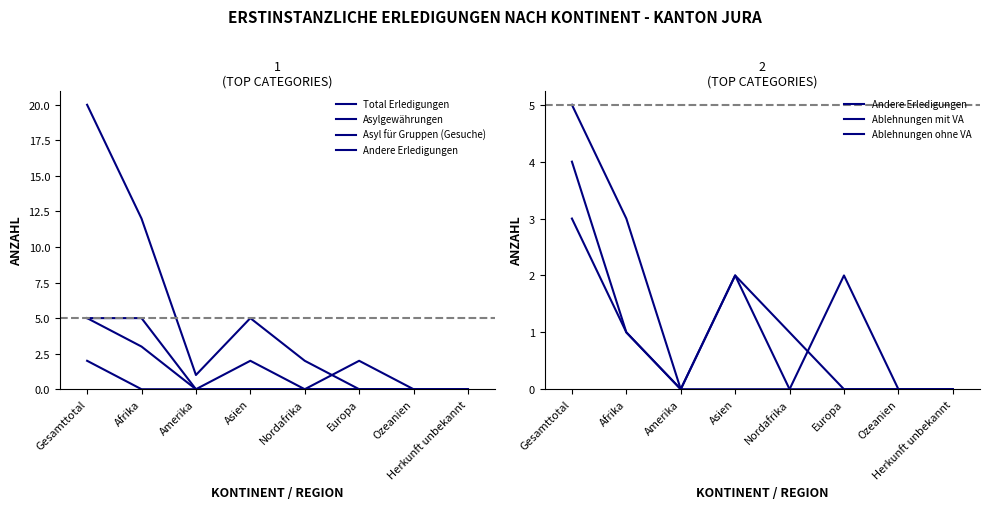

True or false: Ablehnungen ohne VA and Total Erledigungen intersect in this chart.

False